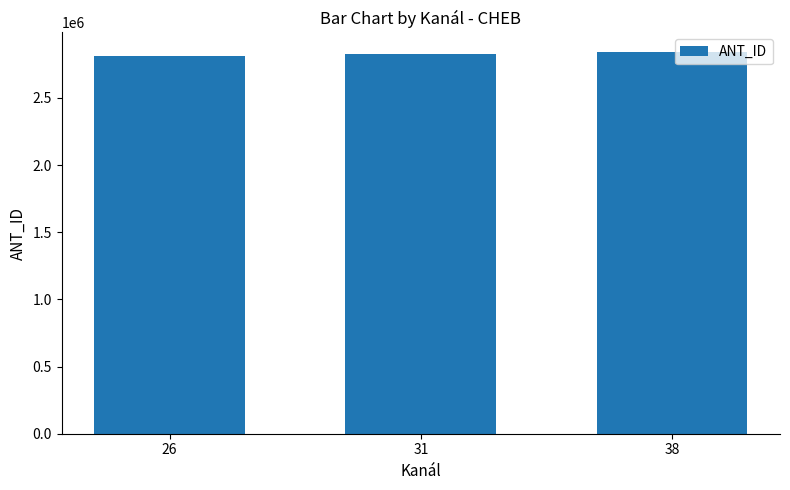

What is the sum of the values at 38 and 31?

5669173